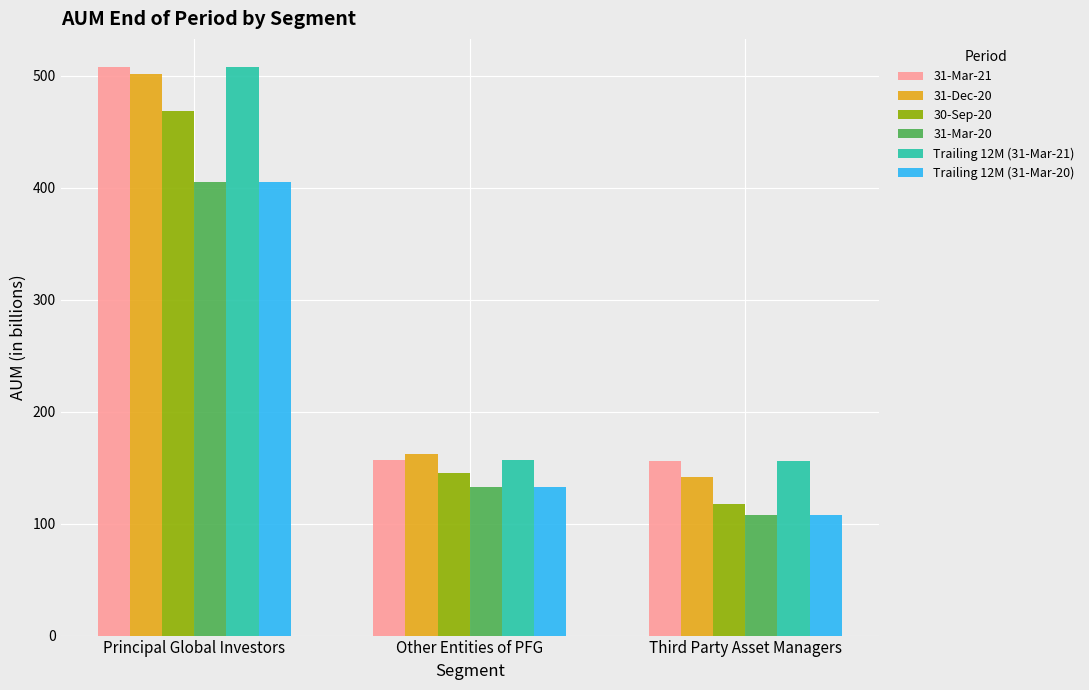

What is the total value across all series at Third Party Asset Managers?

786.2